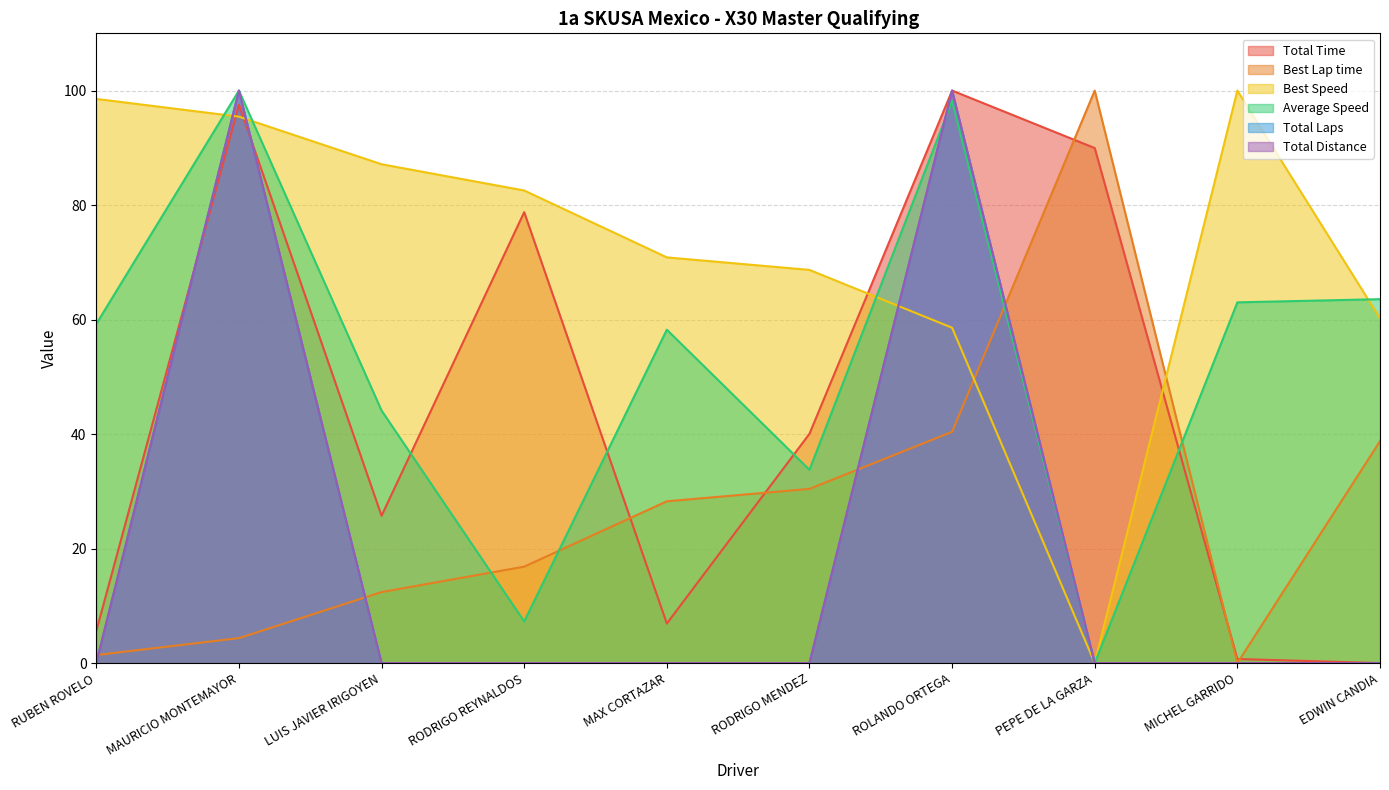

Reading left to right, list all the values displayed in this chart.

Total Time: 5.6	97.5	25.7	78.8	6.9	40.0	100.0	90.0	0.7	0.0
Best Lap time: 1.4	4.4	12.4	16.8	28.3	30.4	40.4	100.0	0.0	38.8
Best Speed: 98.5	95.4	87.1	82.5	70.9	68.7	58.6	0.0	100.0	60.2
Average Speed: 59.2	100.0	44.1	7.3	58.2	33.8	98.2	0.0	63.0	63.6
Total Laps: 0.0	100.0	0.0	0.0	0.0	0.0	100.0	0.0	0.0	0.0
Total Distance: 0.0	100.0	0.0	0.0	0.0	0.0	100.0	0.0	0.0	0.0